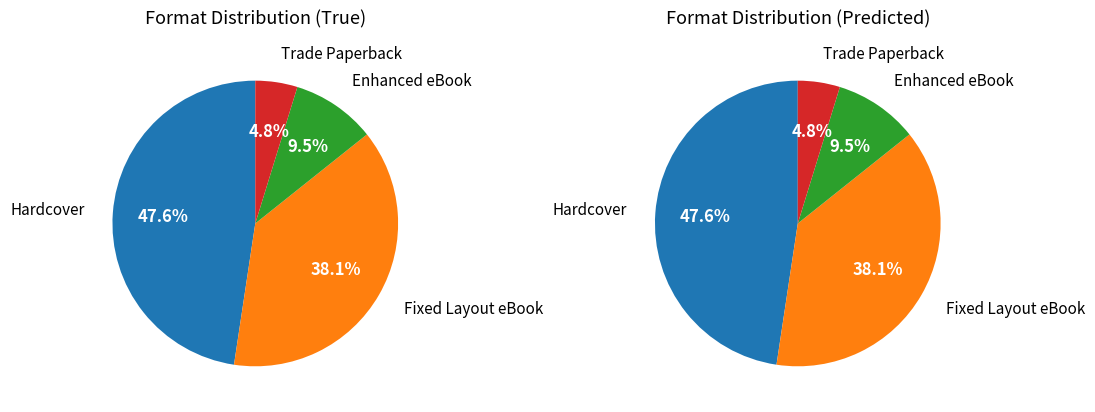

To the nearest percent, what is the combined percentage of Enhanced eBook and Trade Paperback?

14%